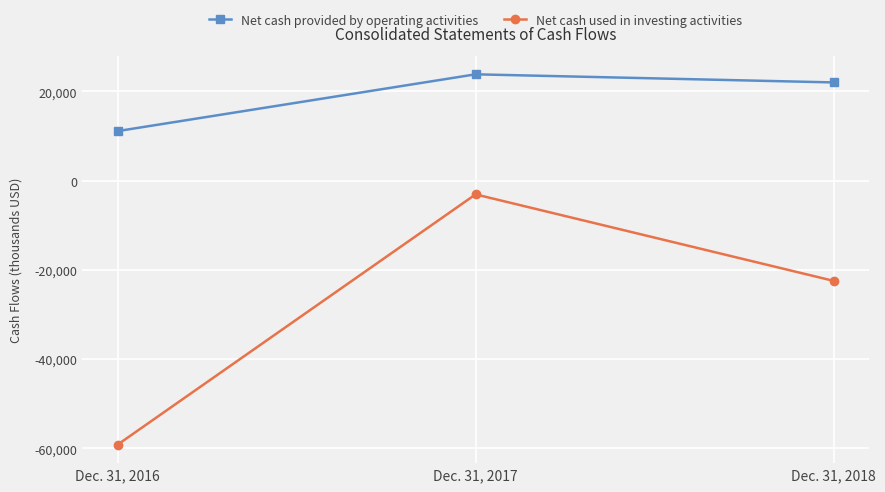

Reading left to right, what are all the values shown in this chart?

Net cash provided by operating activities: 11100	23818	22002
Net cash used in investing activities: -59136	-3079	-22450